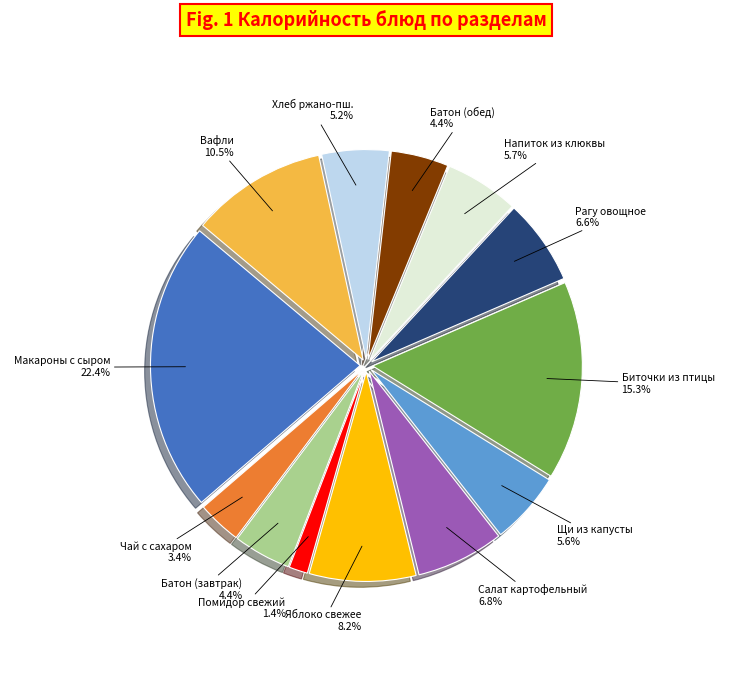

Does any single category account for the majority?

No